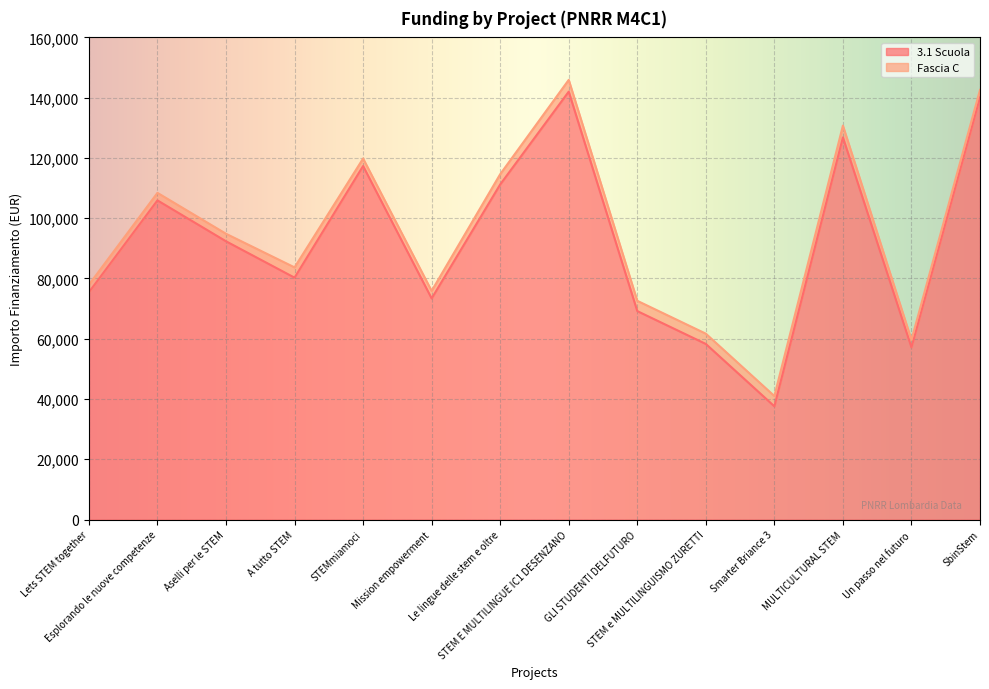

Rank the categories by value from lowest to highest.

Smarter Briance 3, Un passo nel futuro, STEM e MULTILINGUISMO ZURETTI, GLI STUDENTI DELFUTURO, Mission empowerment, Lets STEM together, A tutto STEM, Aselli per le STEM, Esplorando le nuove competenze, Le lingue delle stem e oltre, STEMmiamoci, MULTICULTURAL STEM, SbinStem, STEM E MULTILINGUE IC1 DESENZANO